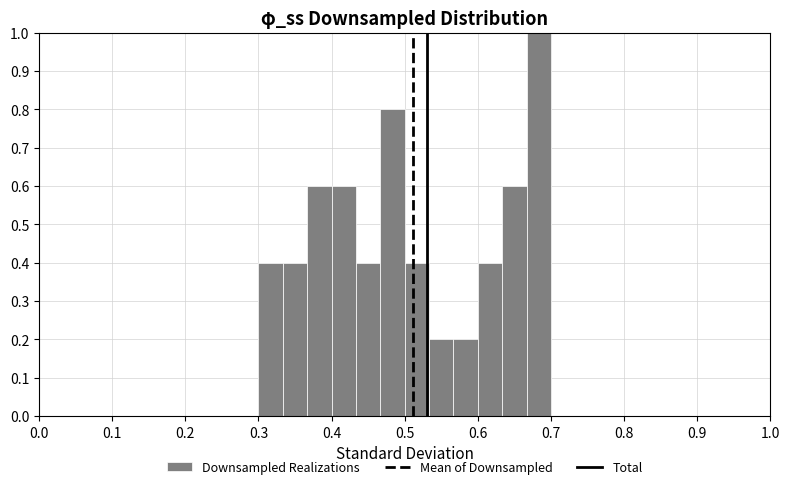

Read against the x-axis, roughly where is the centre of the tallest bar?

0.68